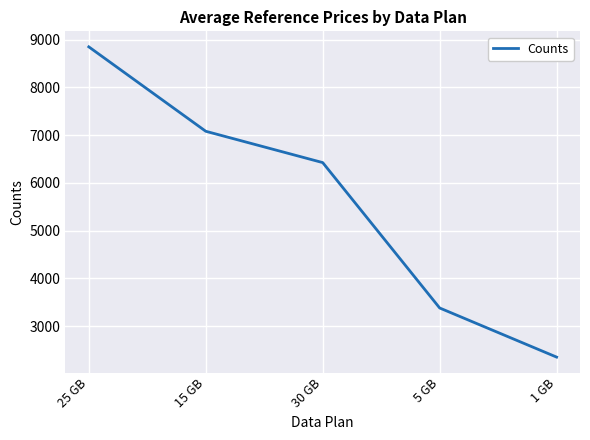

Between 15 GB and 25 GB, which is larger?

25 GB